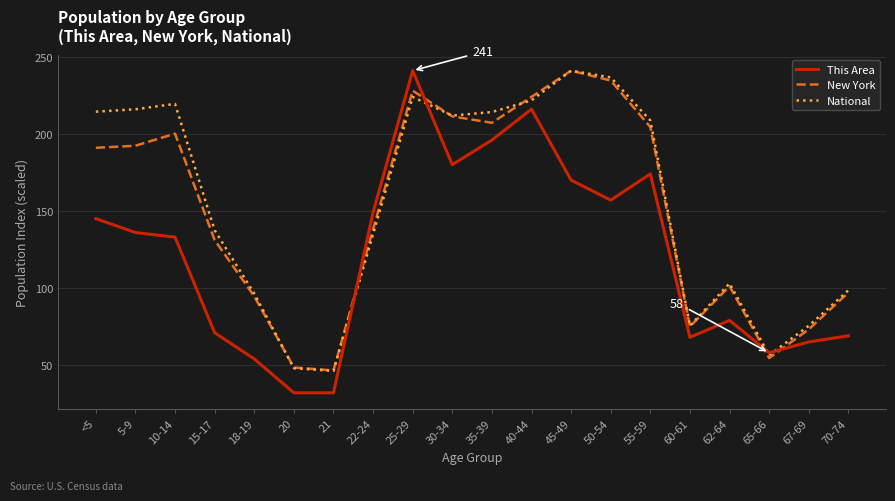

Is this an area chart (filled region under the line)?

No